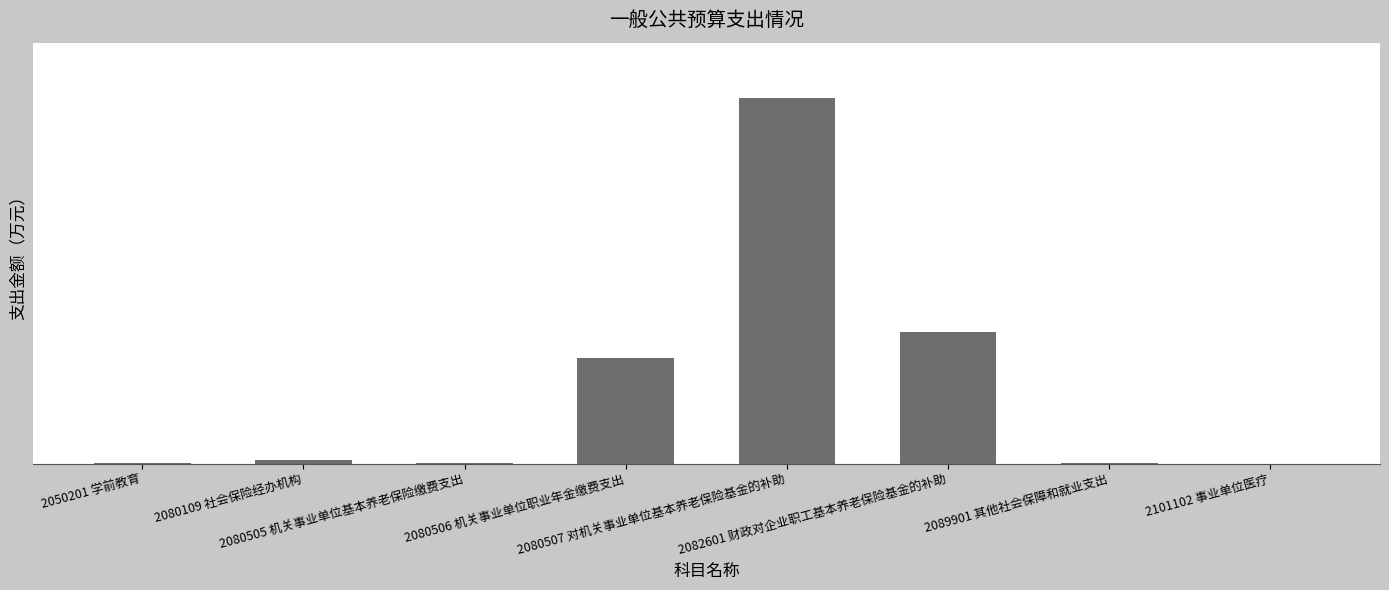

How many values exceed 62?

4